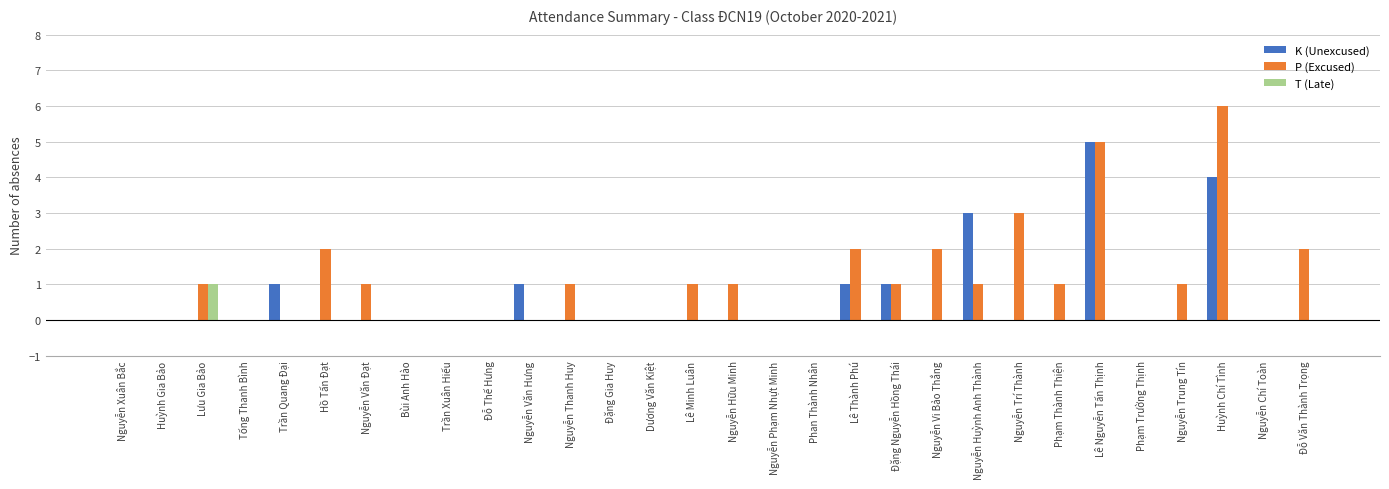

Reading left to right, extract all data points from this chart.

K (Unexcused): 0	0	0	0	1	0	0	0	0	0	1	0	0	0	0	0	0	0	1	1	0	3	0	0	5	0	0	4	0	0
P (Excused): 0	0	1	0	0	2	1	0	0	0	0	1	0	0	1	1	0	0	2	1	2	1	3	1	5	0	1	6	0	2
T (Late): 0	0	1	0	0	0	0	0	0	0	0	0	0	0	0	0	0	0	0	0	0	0	0	0	0	0	0	0	0	0